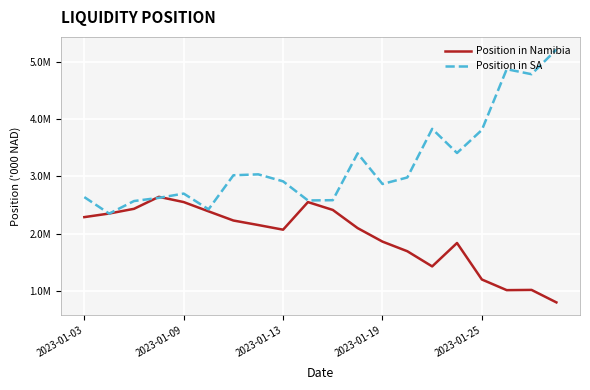

What is the label of the 10th point from the left?

9